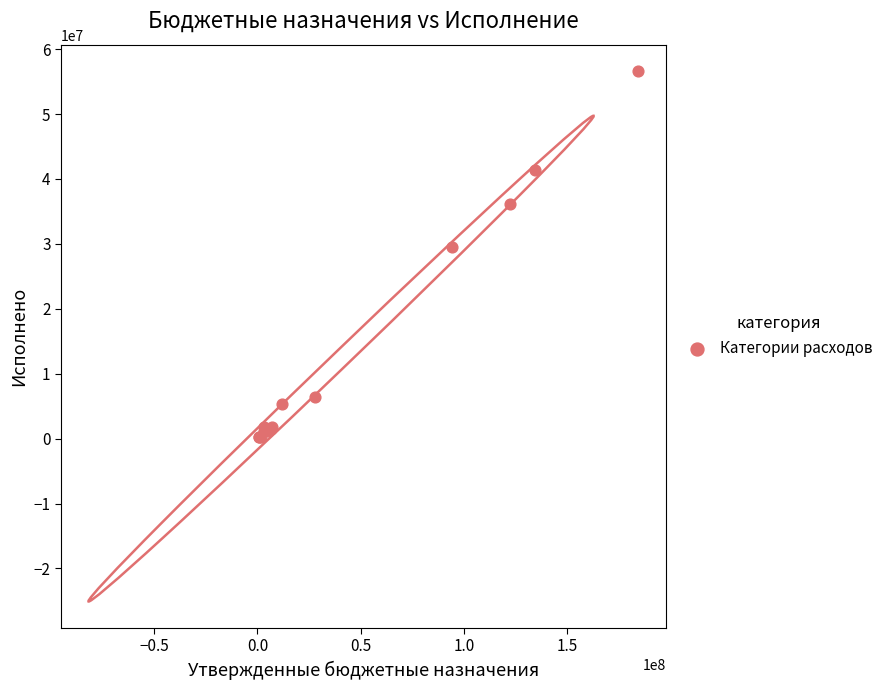

What Y value in the scatter plot is closest to 28429985?

29493998.4